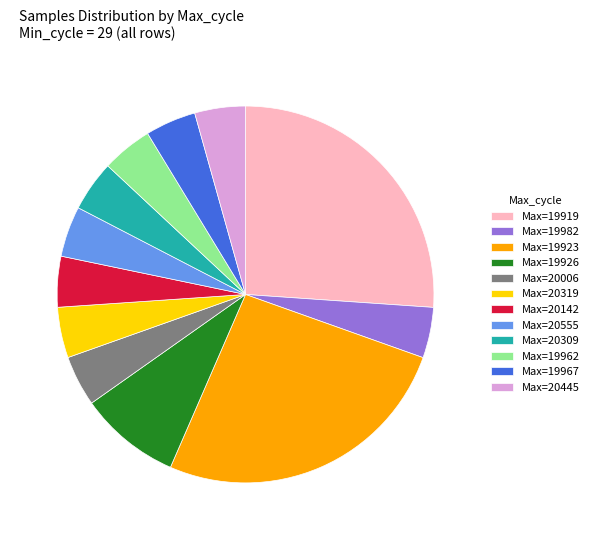

Is there a majority slice in this chart?

No